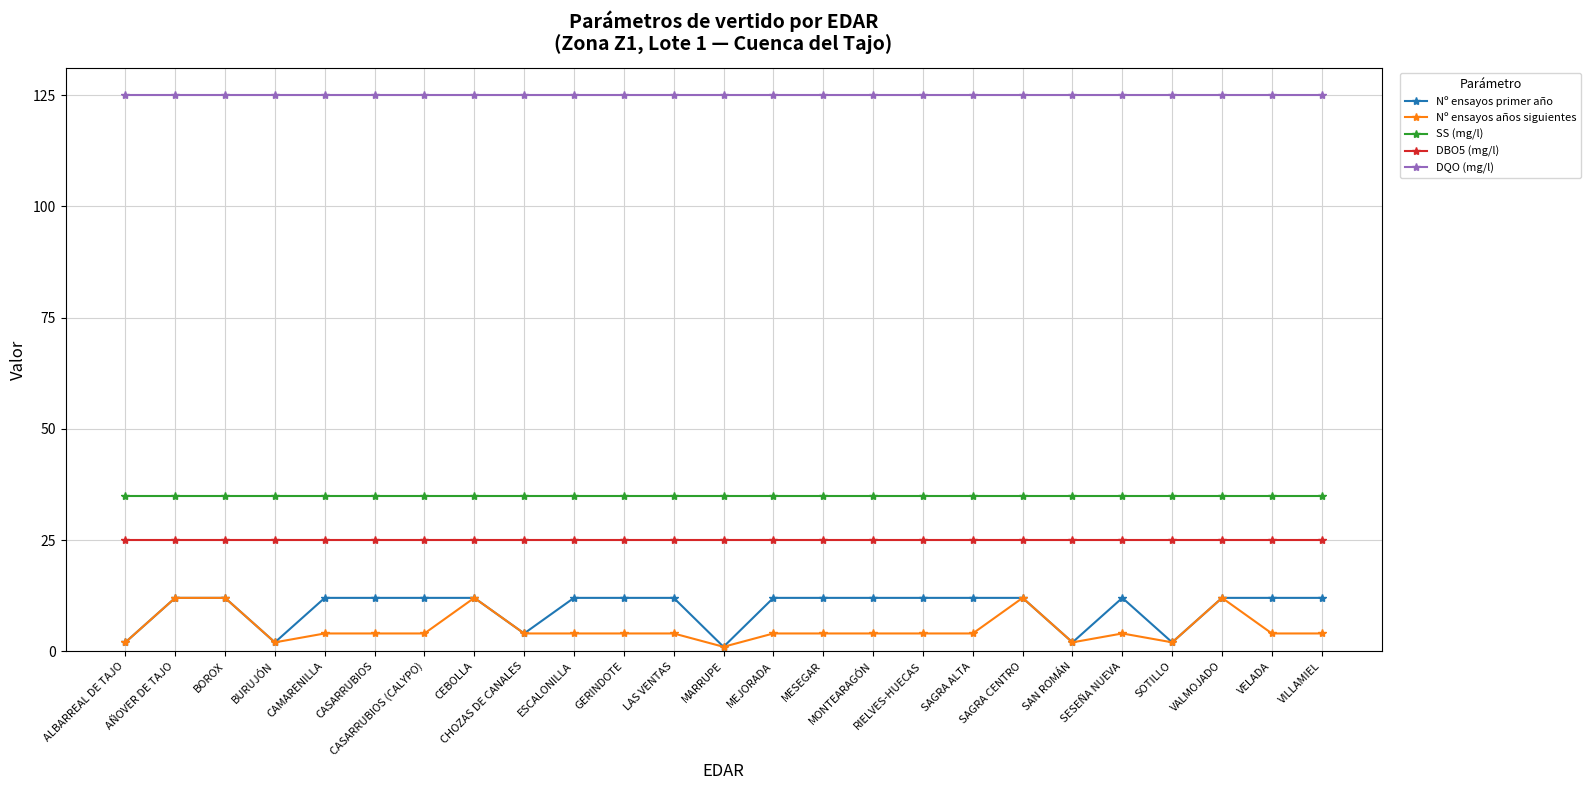

True or false: DBO5 (mg/l) and DQO (mg/l) cross at least once.

False